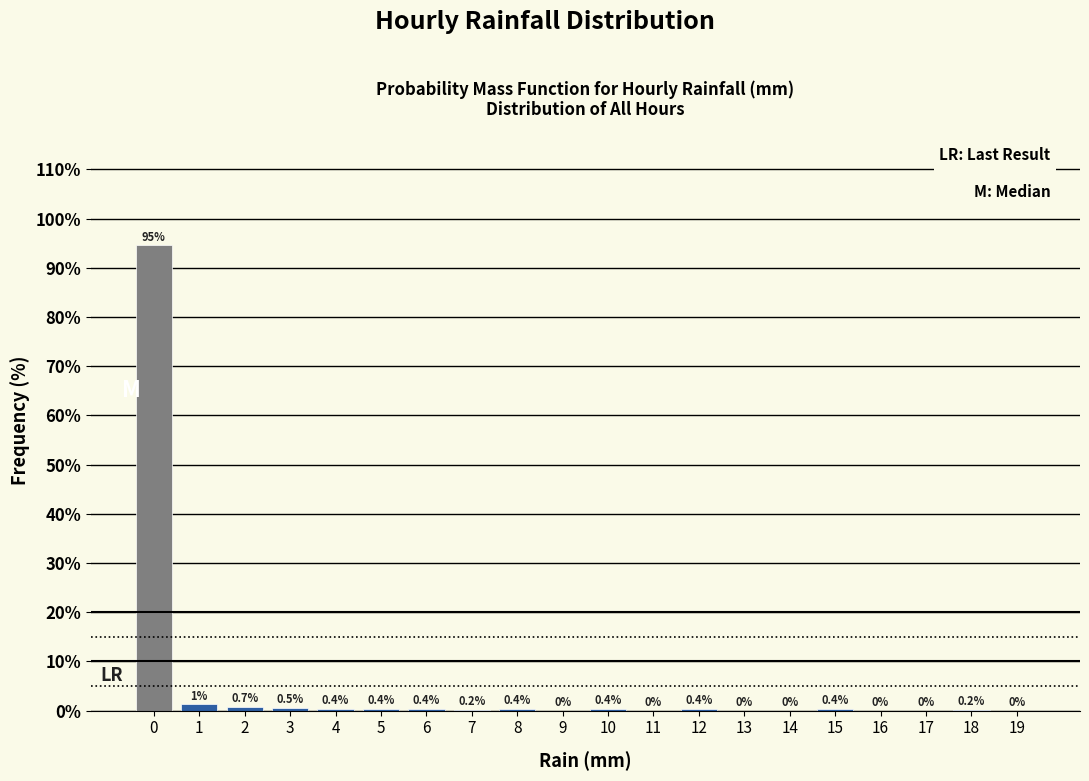

What is the change in value from 9 to 18?

+0.2